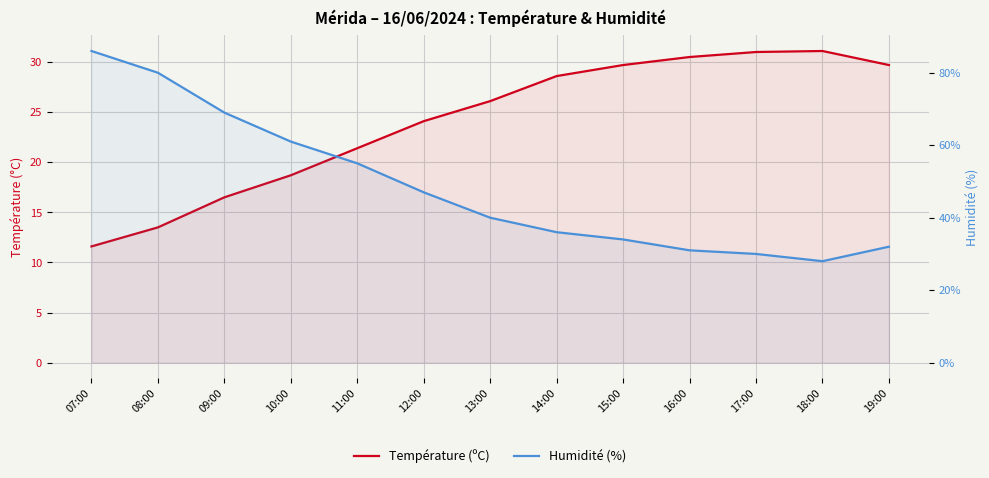

List the series in order of their overall mean, lowest first.

Température (ºC), Humidité (%)